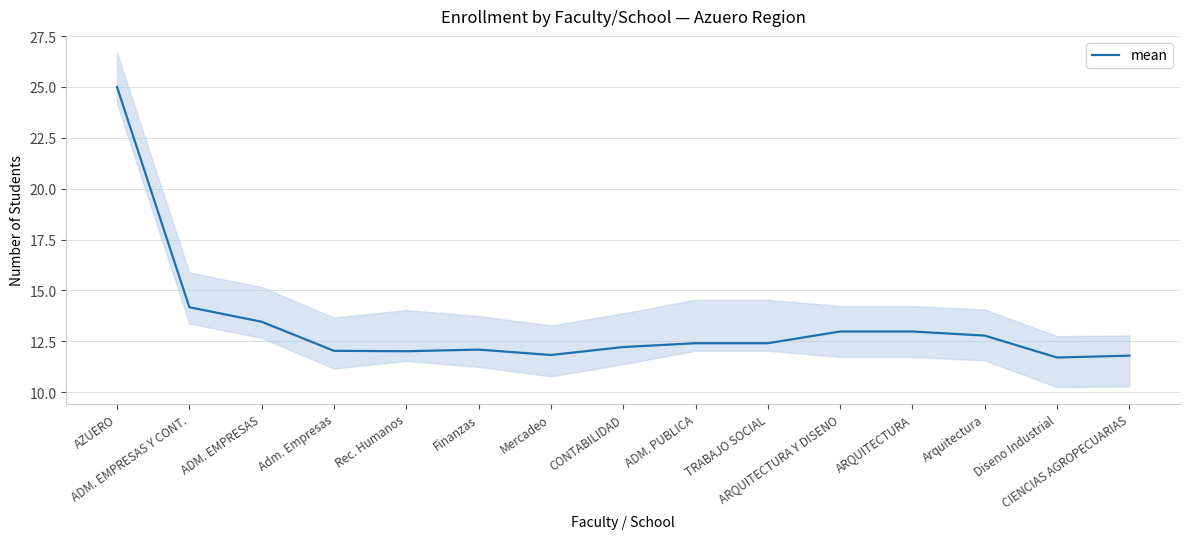

Rank the categories by value from lowest to highest.

Diseno Industrial, CIENCIAS AGROPECUARIAS, Mercadeo, Rec. Humanos, Adm. Empresas, Finanzas, CONTABILIDAD, ADM. PUBLICA, TRABAJO SOCIAL, Arquitectura, ARQUITECTURA Y DISENO, ARQUITECTURA, ADM. EMPRESAS, ADM. EMPRESAS Y CONT., AZUERO